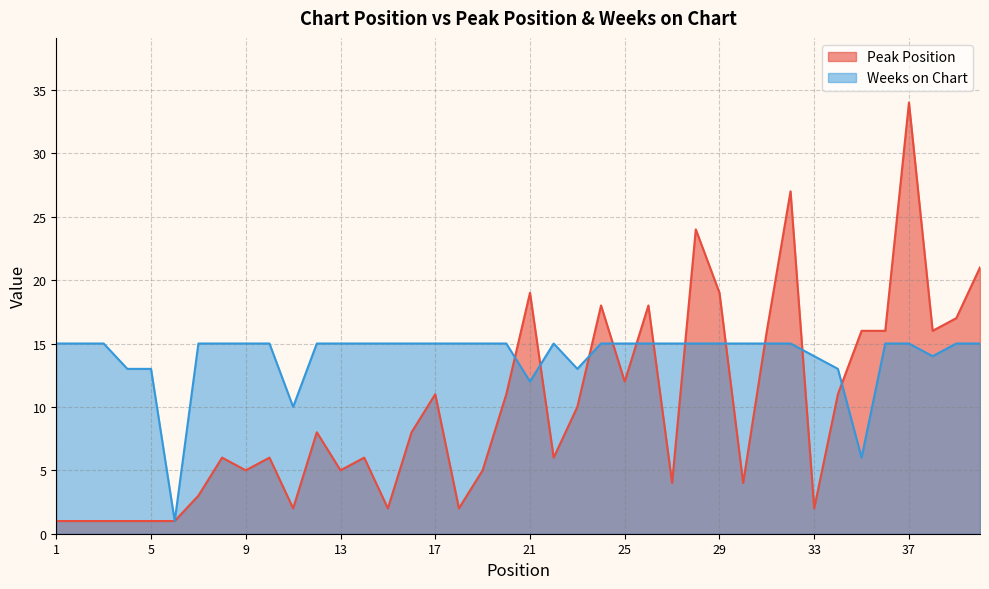

Which category has the highest value in the Weeks on Chart series?

1